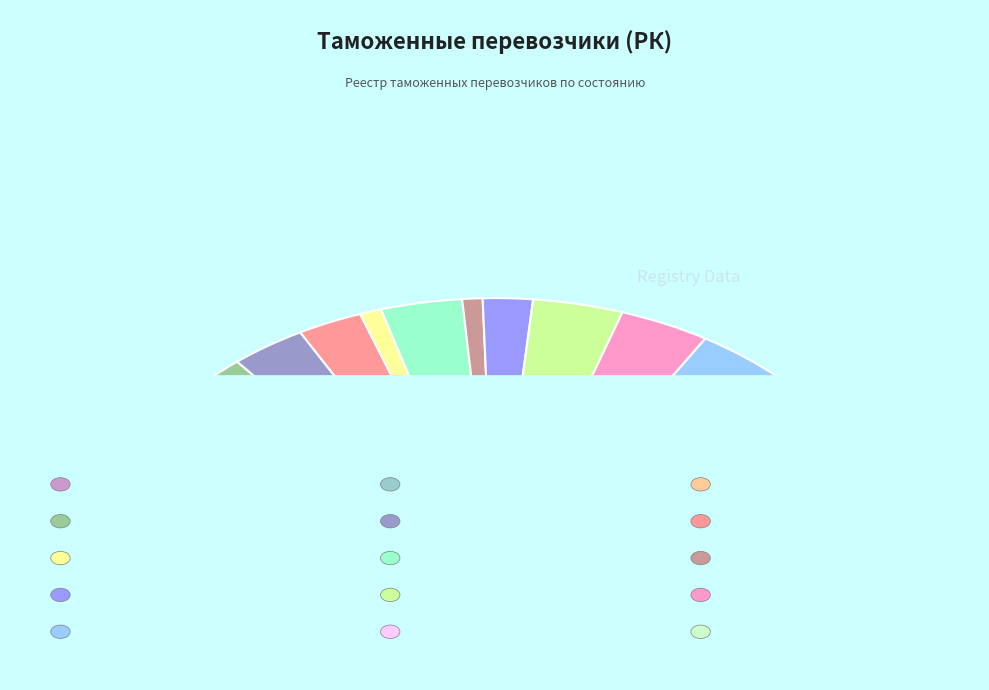

Which slice is the smallest?

ASCO-TRANS GROUP